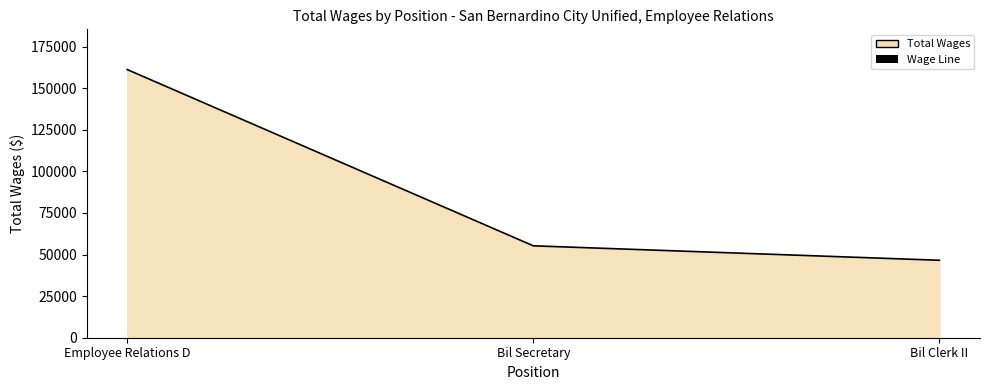

What is the label of the 1st point from the left?

Employee Relations D